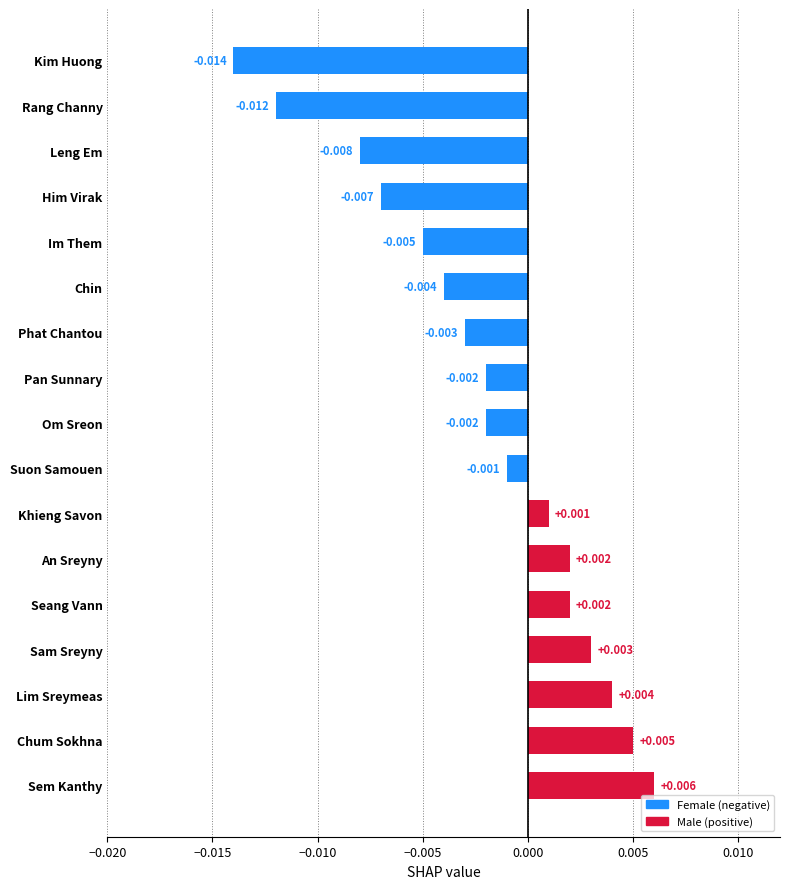

Count the number of categories in the chart.

17